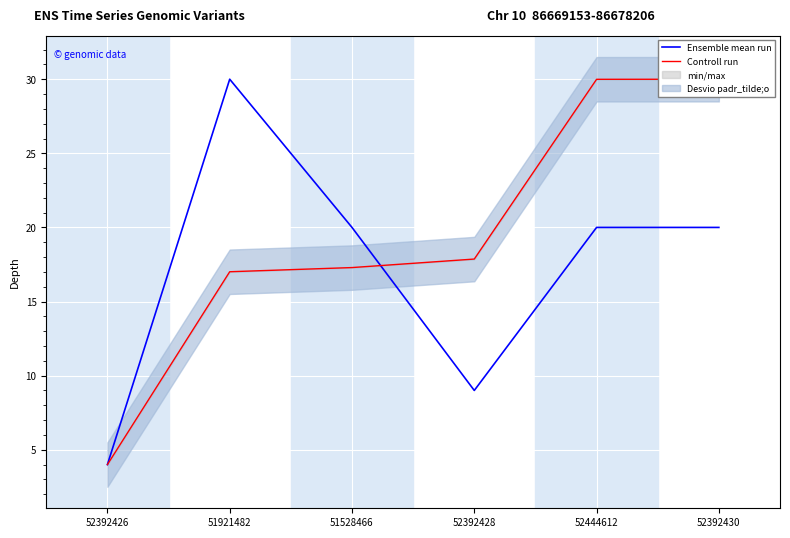

What is the minimum value for Controll run?

4.0